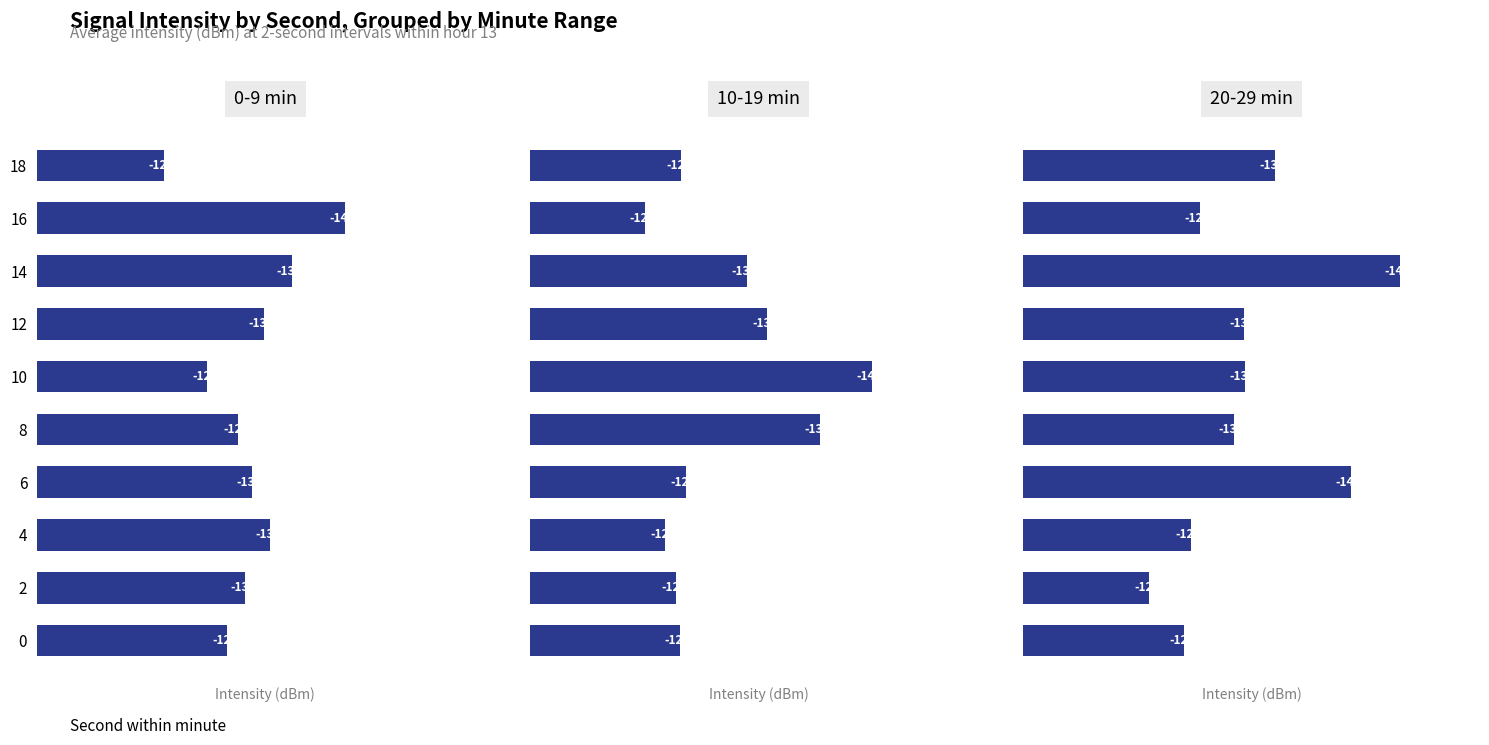

List the series in order of their overall mean, lowest first.

20-29 min, 0-9 min, 10-19 min